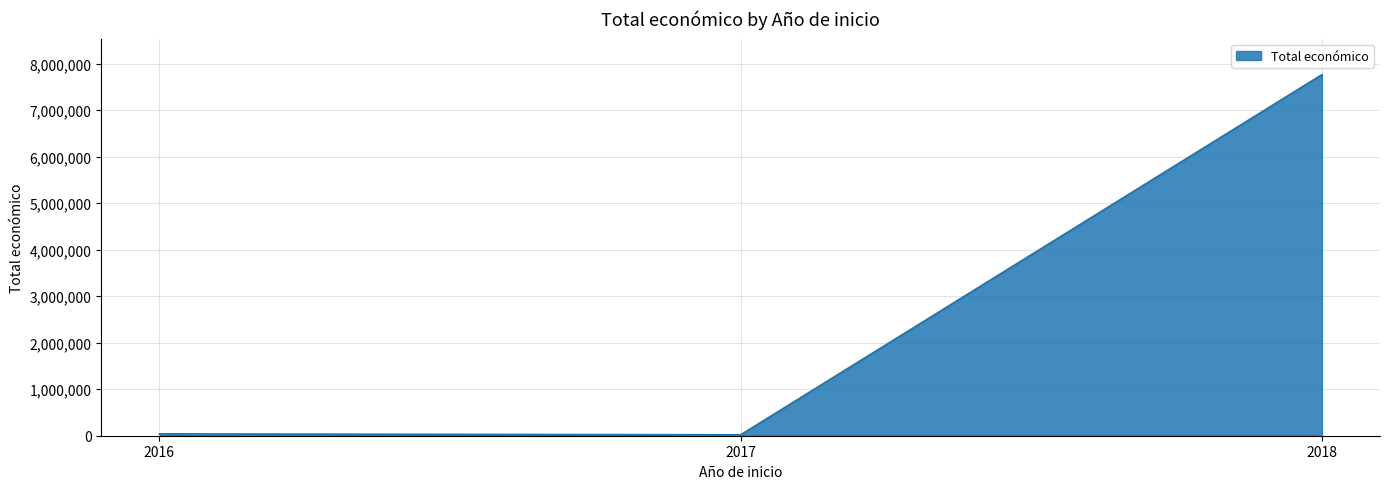

How many lines are shown in the chart?

1